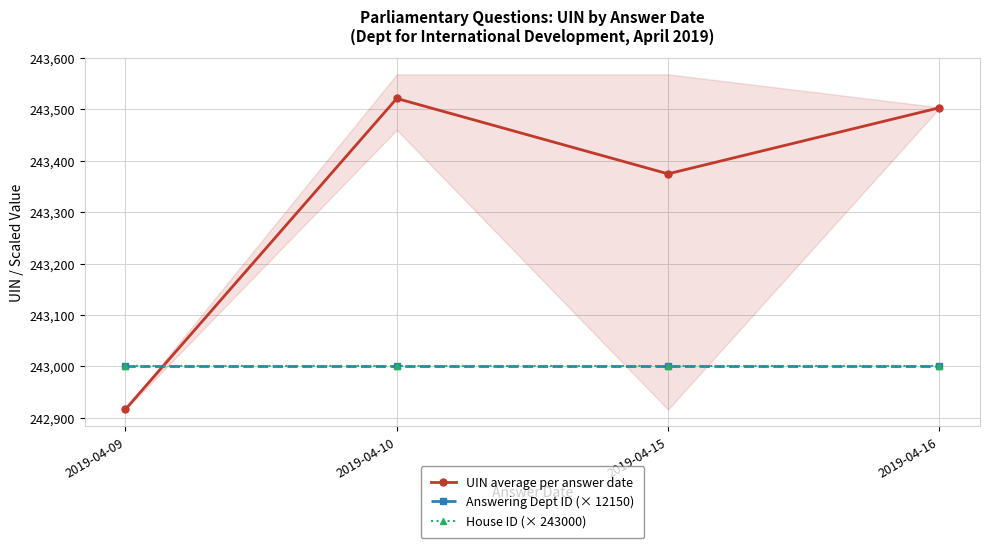

Reading left to right, list all the values displayed in this chart.

UIN average per answer date: 242916.5	243521.1	243374.5	243503.0
Answering Dept ID (× 12150): 243000.0	243000.0	243000.0	243000.0
House ID (× 243000): 243000.0	243000.0	243000.0	243000.0